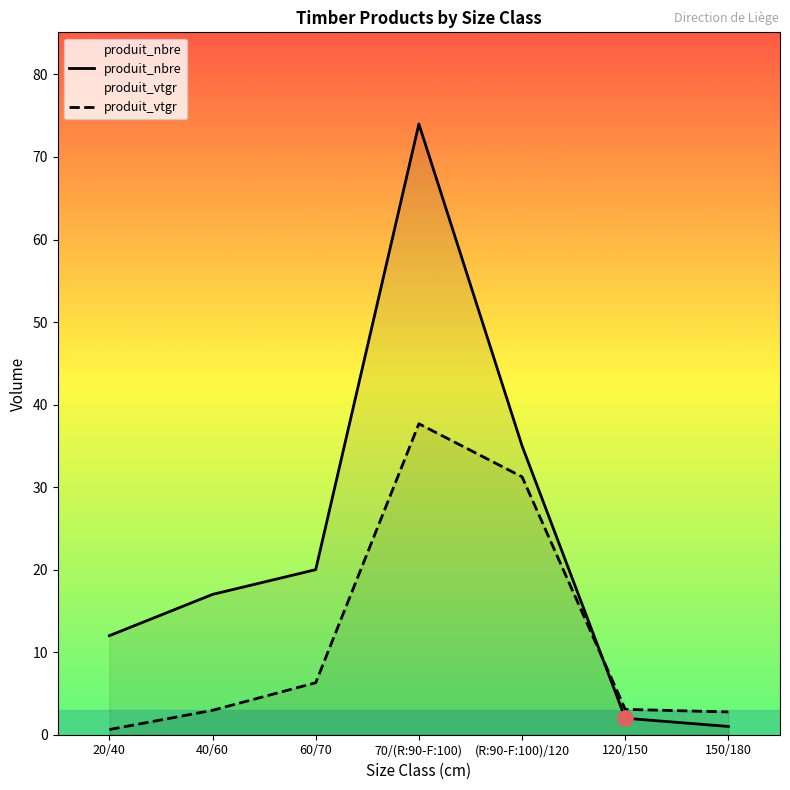

What is the total value across all series at 20/40?

12.6